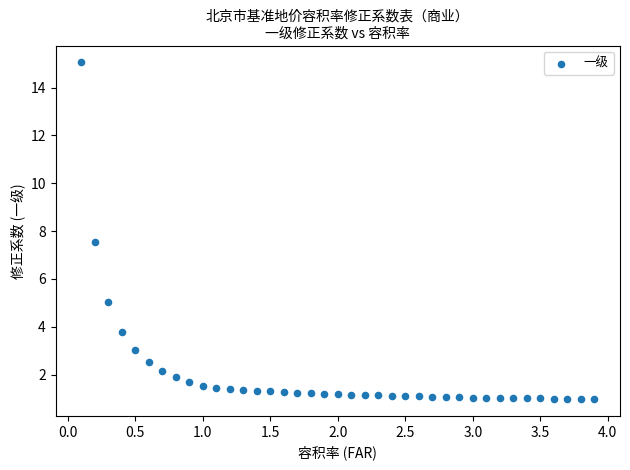

What Y value in the scatter plot is closest to 8?

7.5